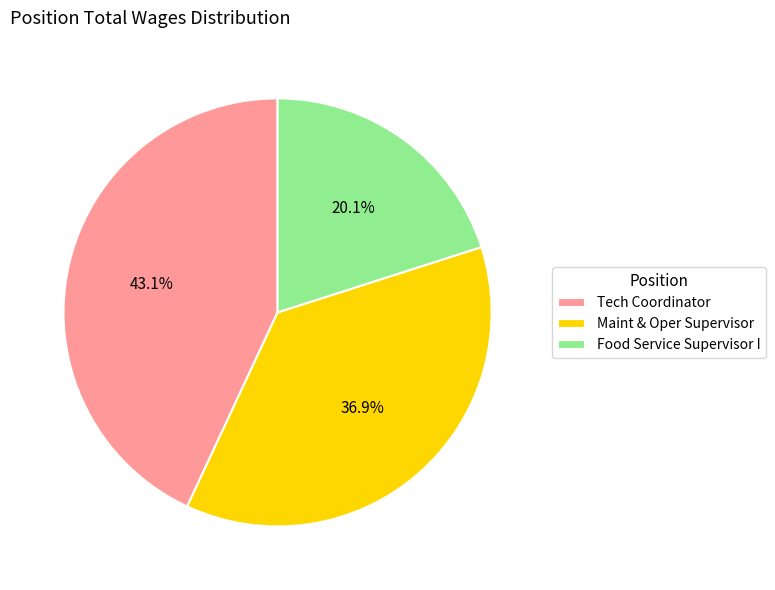

Between Maint & Oper Supervisor and Food Service Supervisor I, which is larger?

Maint & Oper Supervisor